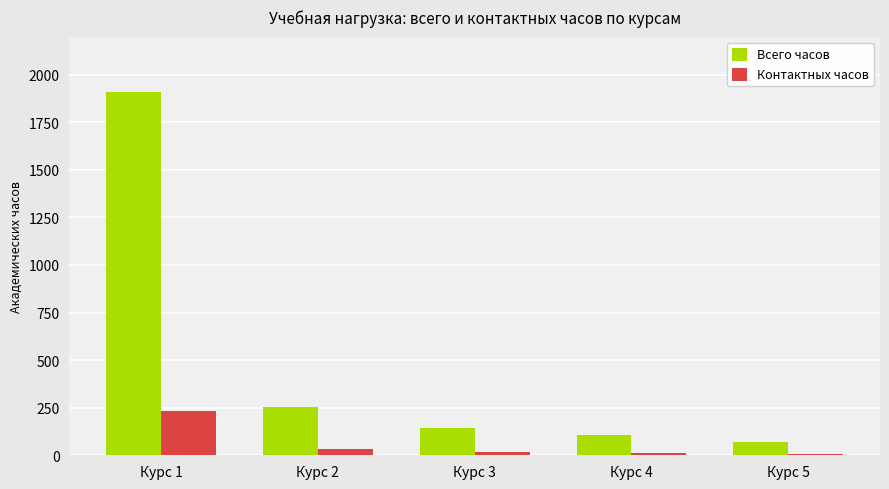

What is the sum of all Контактных часов values?

300